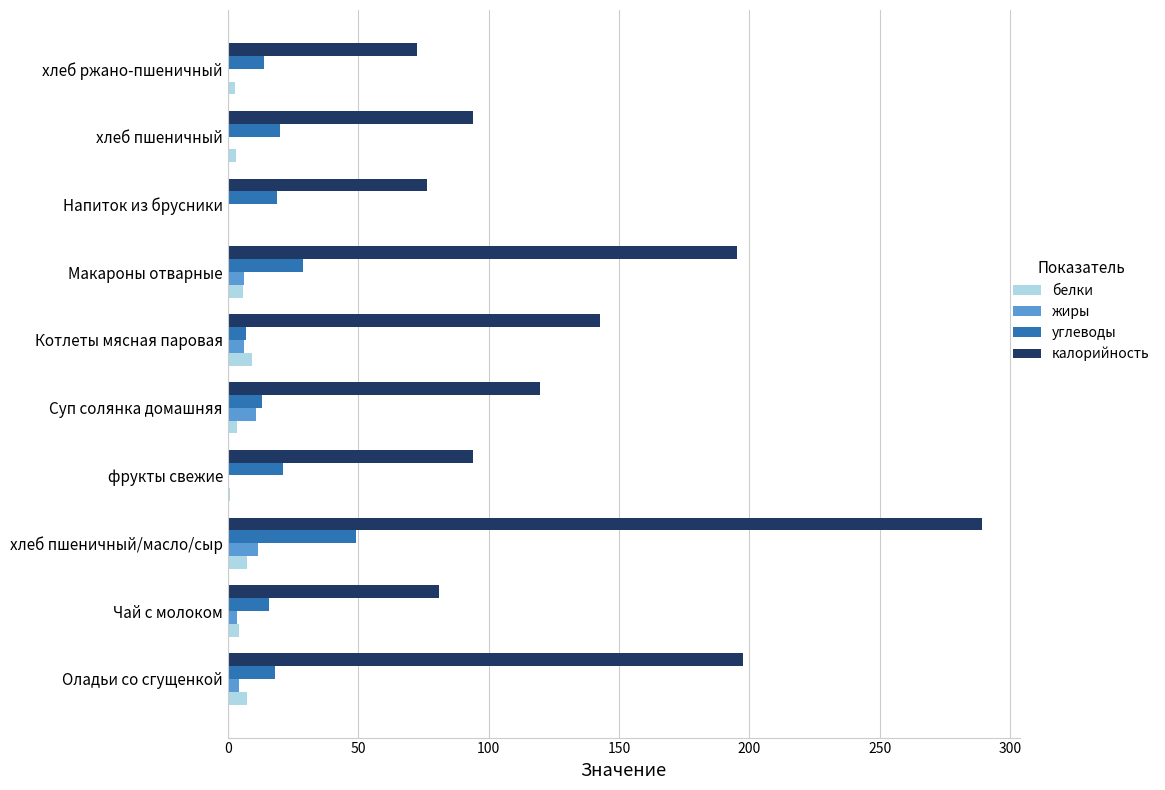

At which category does the chart reach its peak across all series?

хлеб пшеничный/масло/сыр